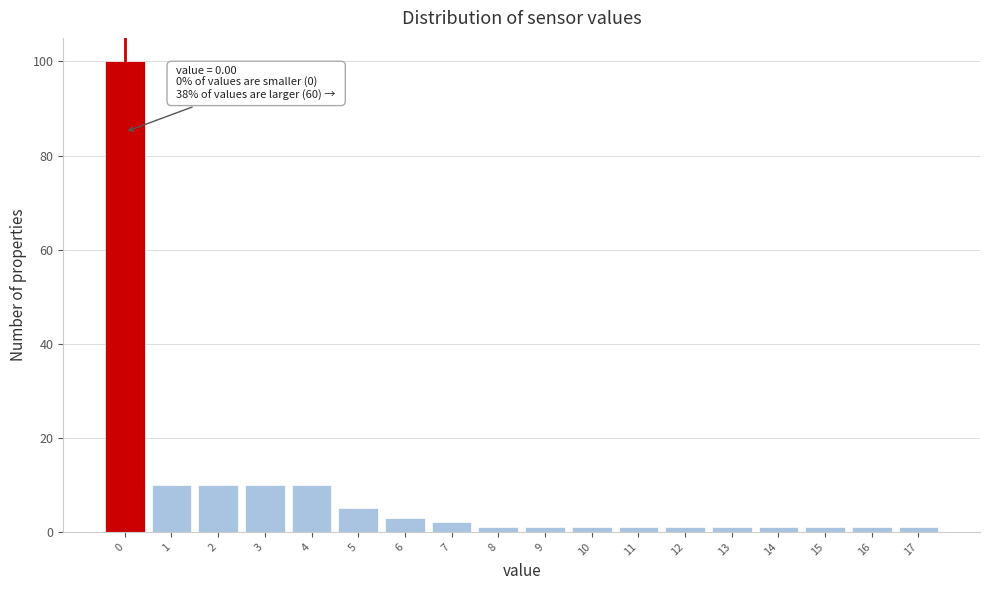

Which range on the x-axis has the tallest bar?

-0.5 to 0.5